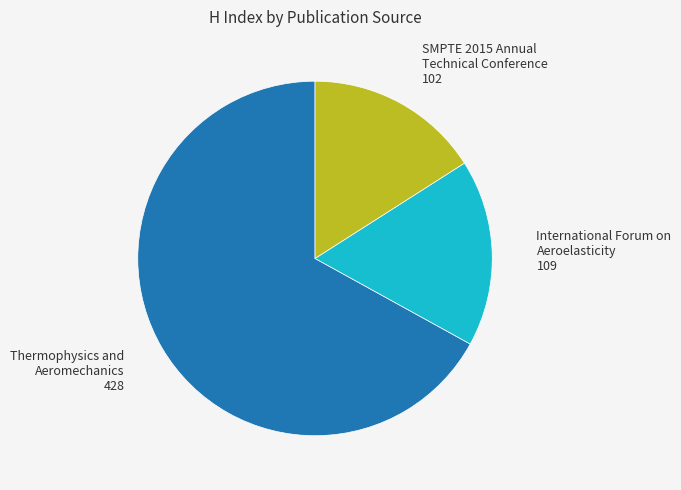

Is there a majority slice in this chart?

Yes